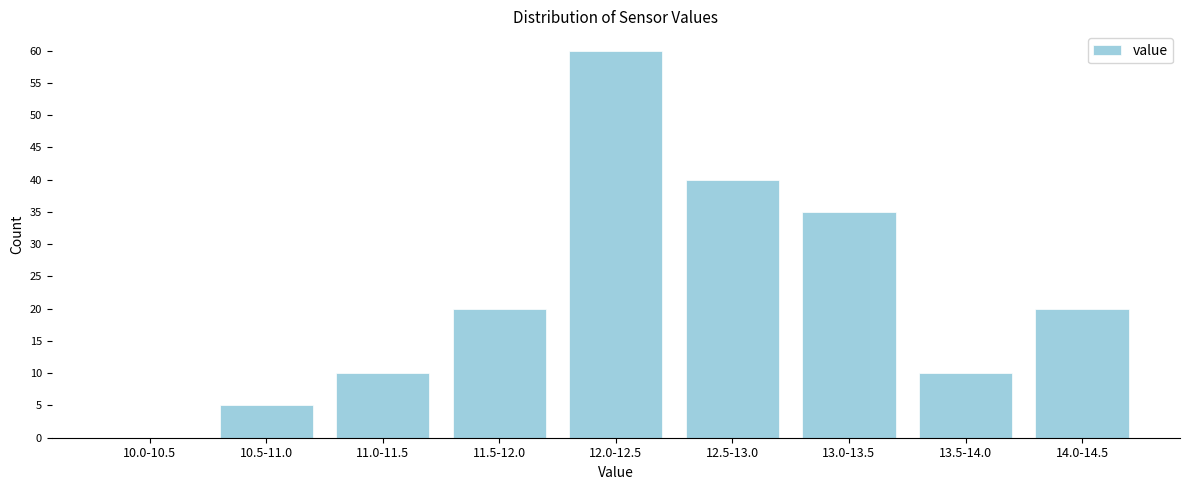

Reading right to left, extract all data points from this chart.

14.0-14.5=20	13.5-14.0=10	13.0-13.5=35	12.5-13.0=40	12.0-12.5=60	11.5-12.0=20	11.0-11.5=10	10.5-11.0=5	10.0-10.5=0